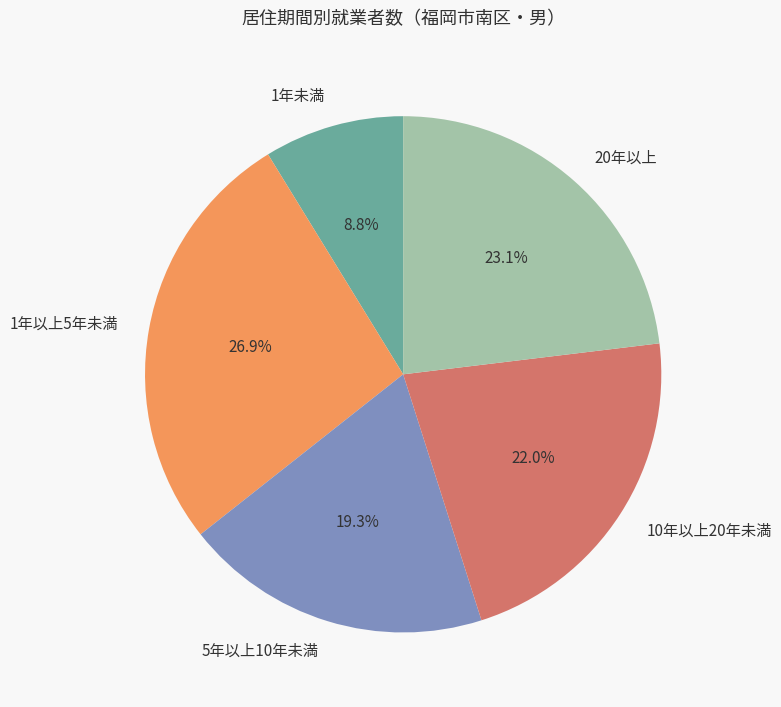

Is it true that 1年以上5年未満 is 27% of the pie?

True